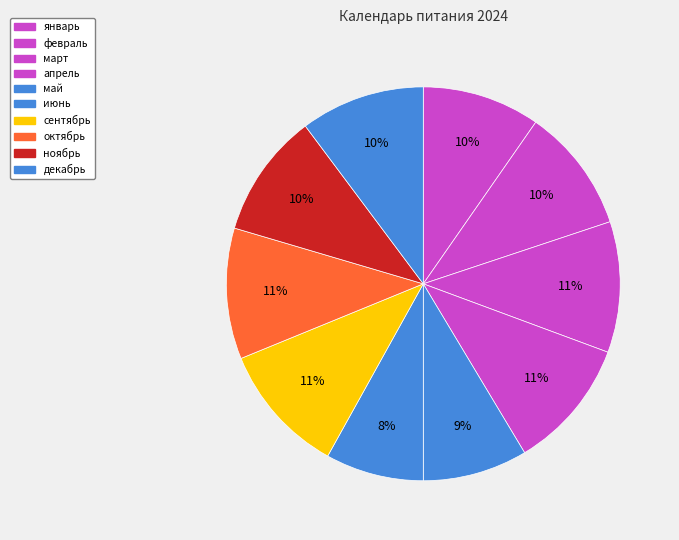

Which has a higher value, февраль or июнь?

февраль